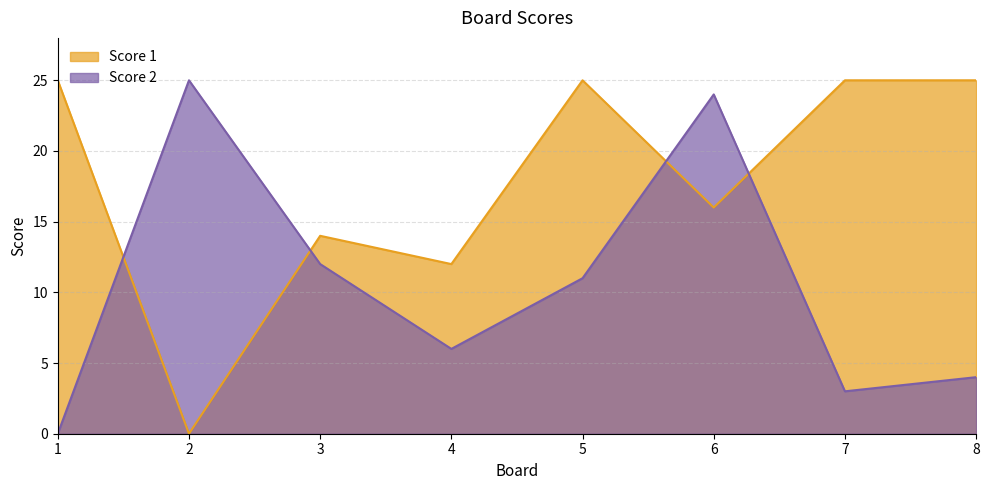

Which series has the largest range (max minus min)?

Score 1